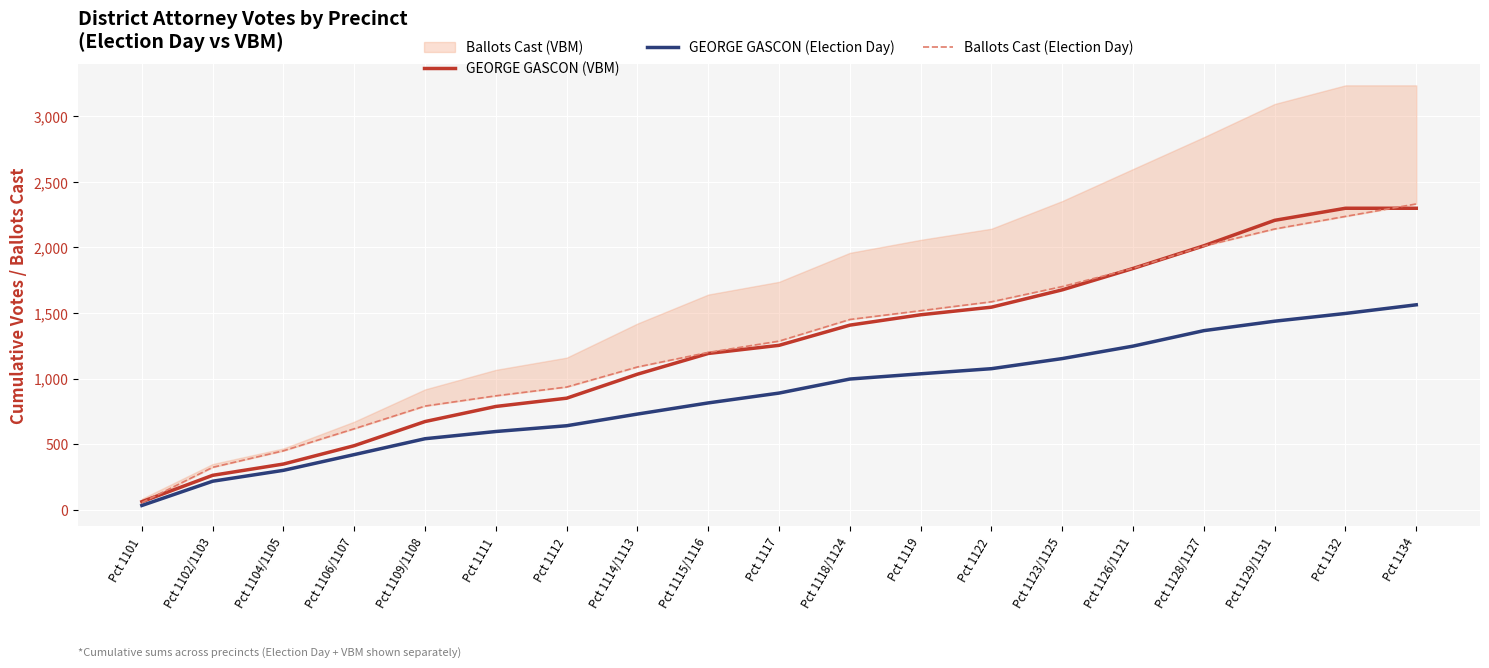

Is it true that GEORGE GASCON (Election Day) equals 218 at Pct 1102/1103?

True